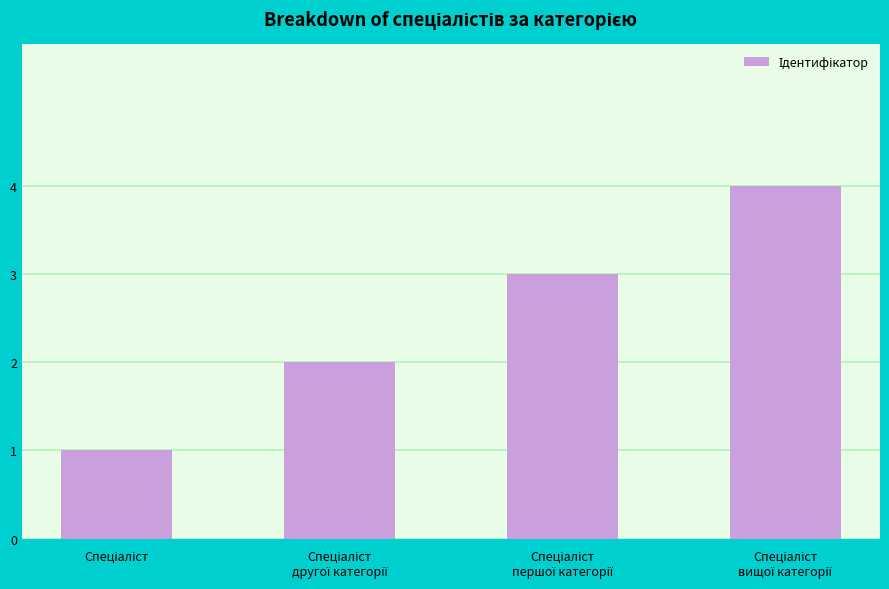

What is the maximum value shown in the chart?

4